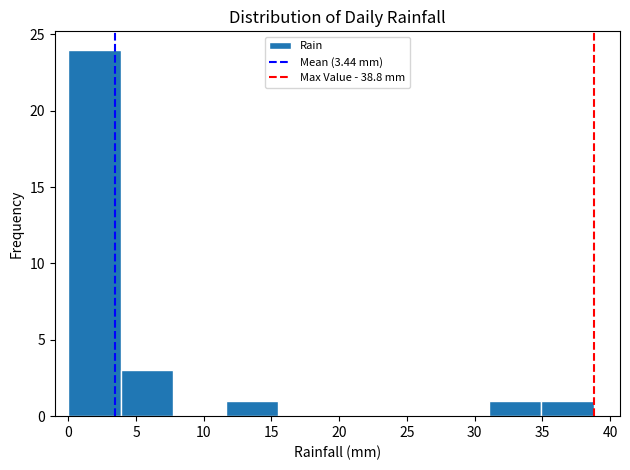

Reading left to right, list every bar in this chart as the range it spans on the x-axis followed by its height. Neither the bar edges nor the heights are printed on the chart, so give them approximately, as read against the axes.

0.0 to 4.0: 24
4.0 to 8.0: 3
8.0 to 11.5: 0
11.5 to 15.5: 1
15.5 to 19.5: 0
19.5 to 23.5: 0
23.5 to 27.0: 0
27.0 to 31.0: 0
31.0 to 35.0: 1
35.0 to 39.0: 1